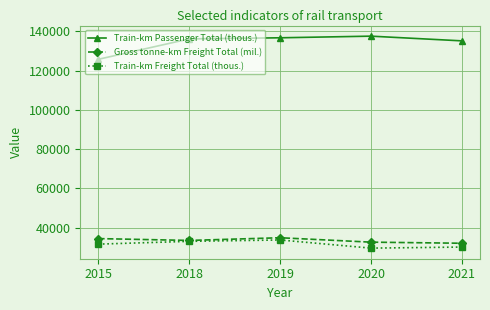

Is the value of Train-km Passenger Total (thous.) at 2021 greater than the value of Train-km Freight Total (thous.) at 2021?

Yes